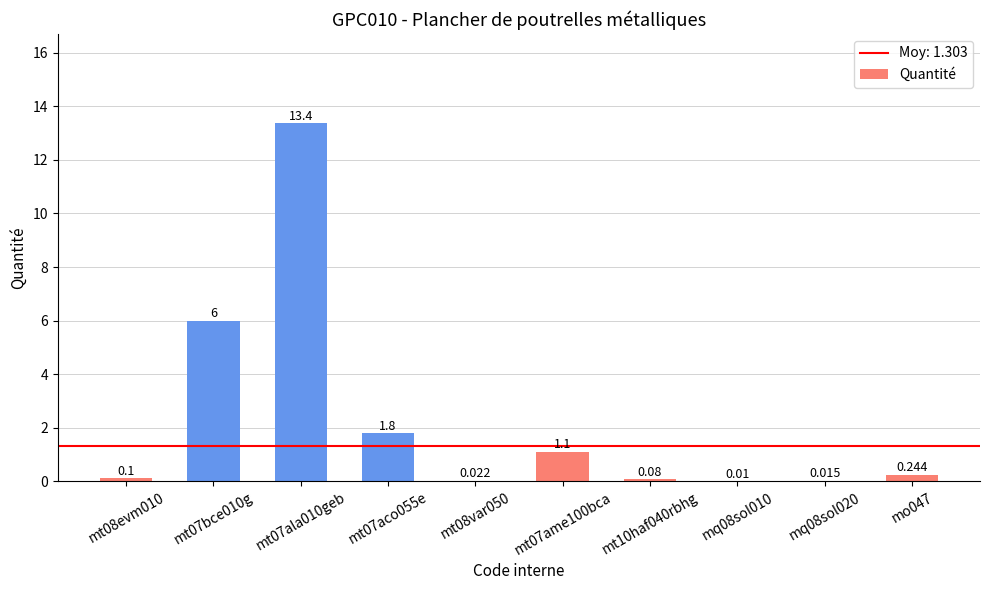

What is the sum of the values at mq08sol020 and mt07ala010geb?

13.4